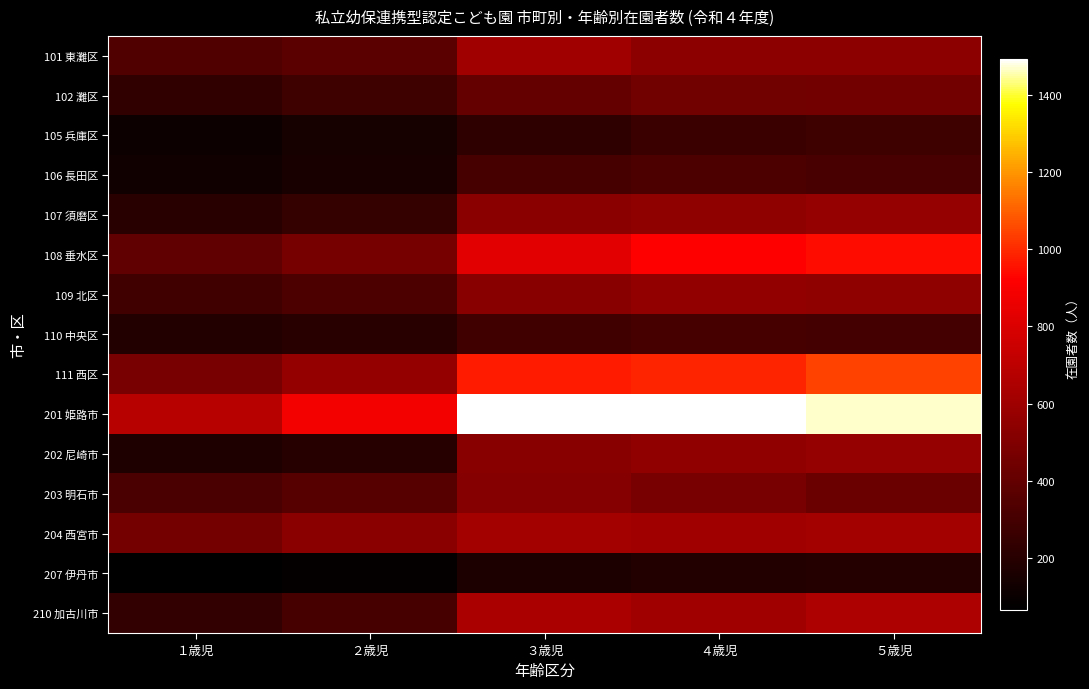

List the series in order of their peak value, highest first.

201 姫路市, 111 西区, 108 垂水区, 210 加古川市, 204 西宮市, 101 東灘区, 107 須磨区, 202 尼崎市, 109 北区, 203 明石市, 102 灘区, 106 長田区, 110 中央区, 105 兵庫区, 207 伊丹市